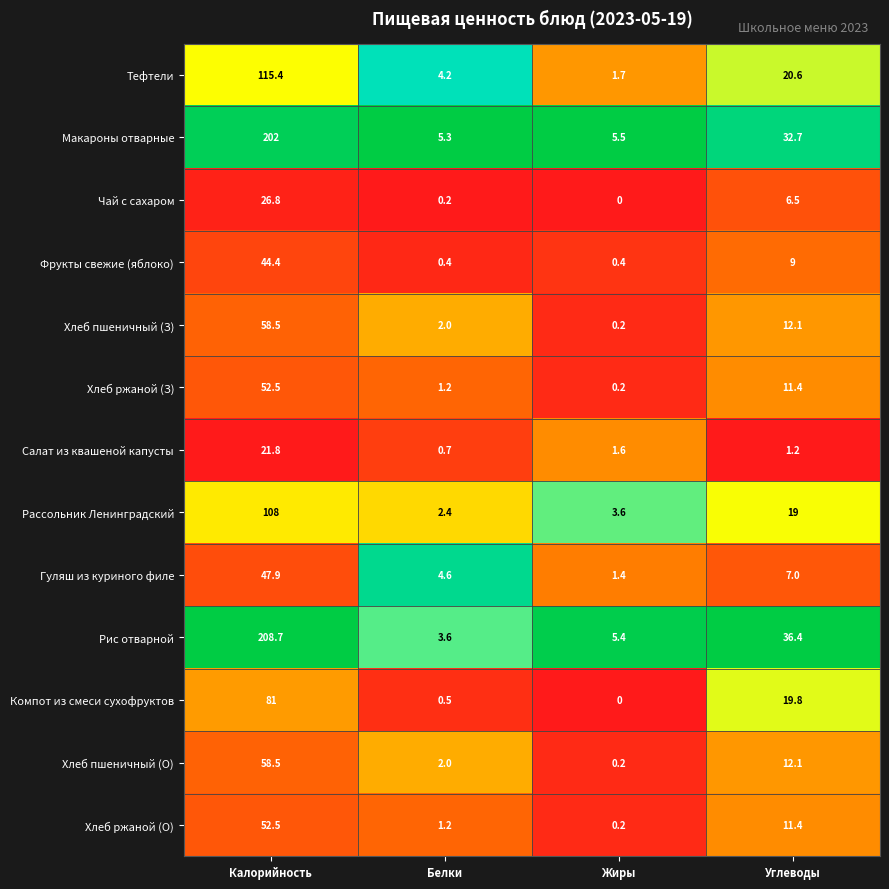

At which category is the sum across all series the highest?

Калорийность